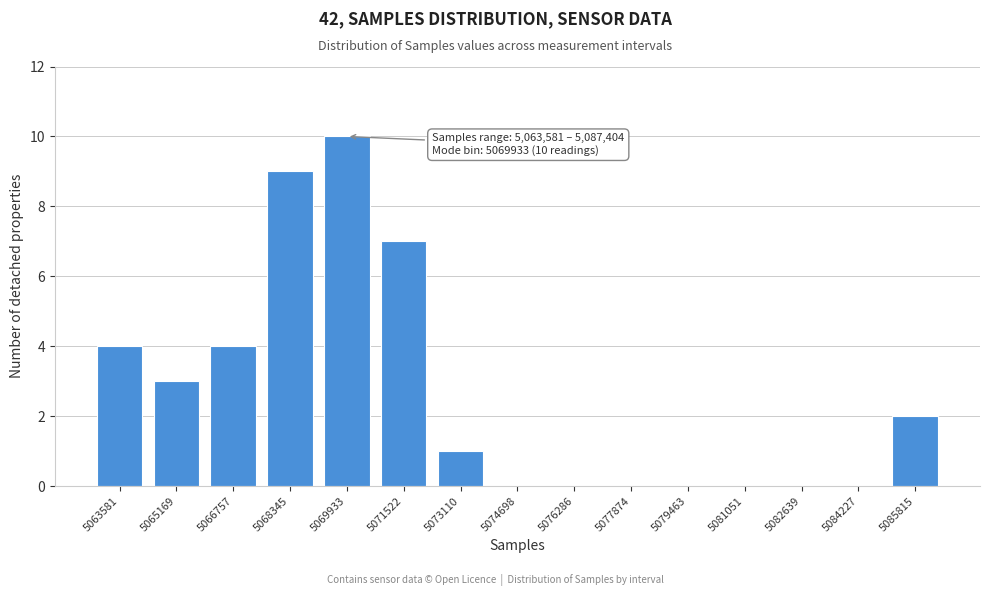

Reading left to right, list all the values displayed in this chart.

5063581=4	5065169=3	5066757=4	5068345=9	5069933=10	5071522=7	5073110=1	5074698=0	5076286=0	5077874=0	5079463=0	5081051=0	5082639=0	5084227=0	5085815=2